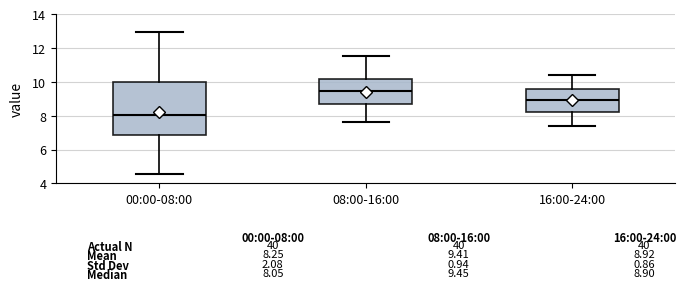

Comparing the boxes themselves (not the whiskers), which one is the tallest?

00:00-08:00